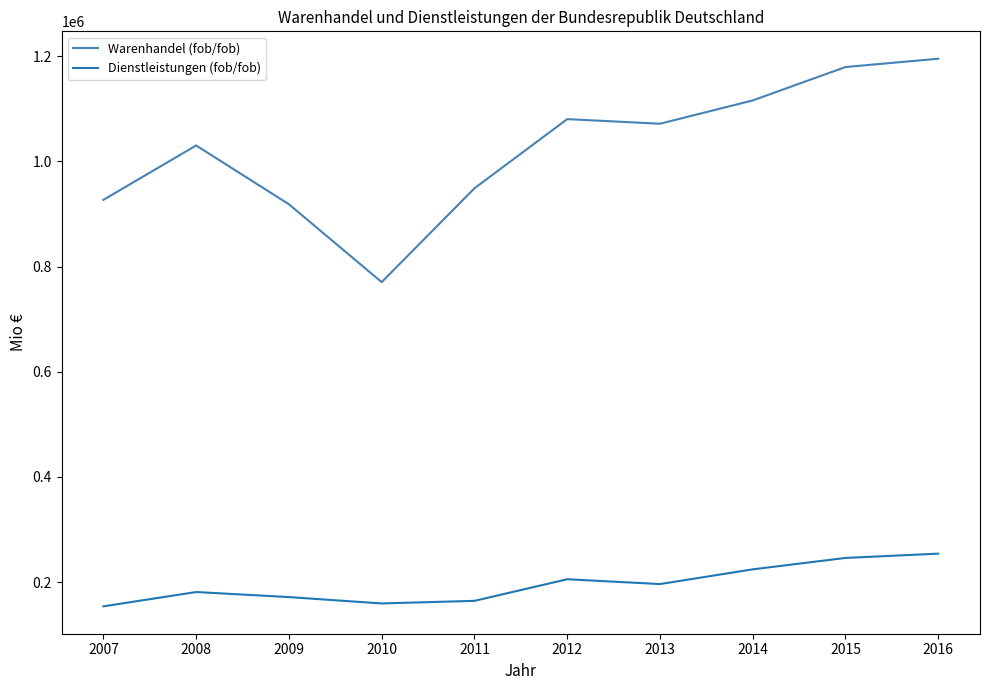

What is the greatest value displayed?

1195023